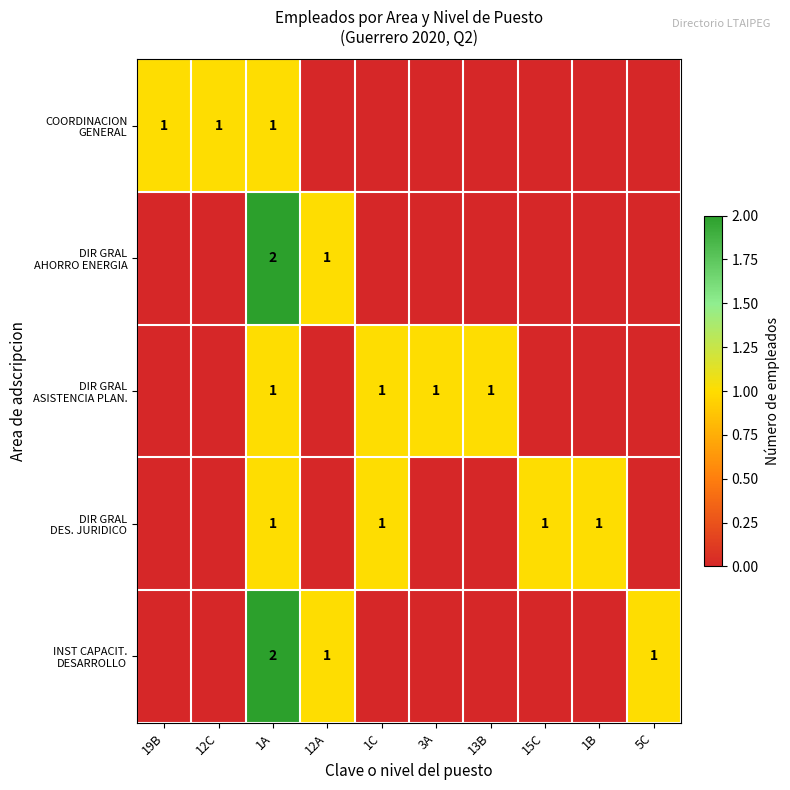

What is the difference between the maximum and minimum values in the DIR GRAL DES. JURIDICO series?

1